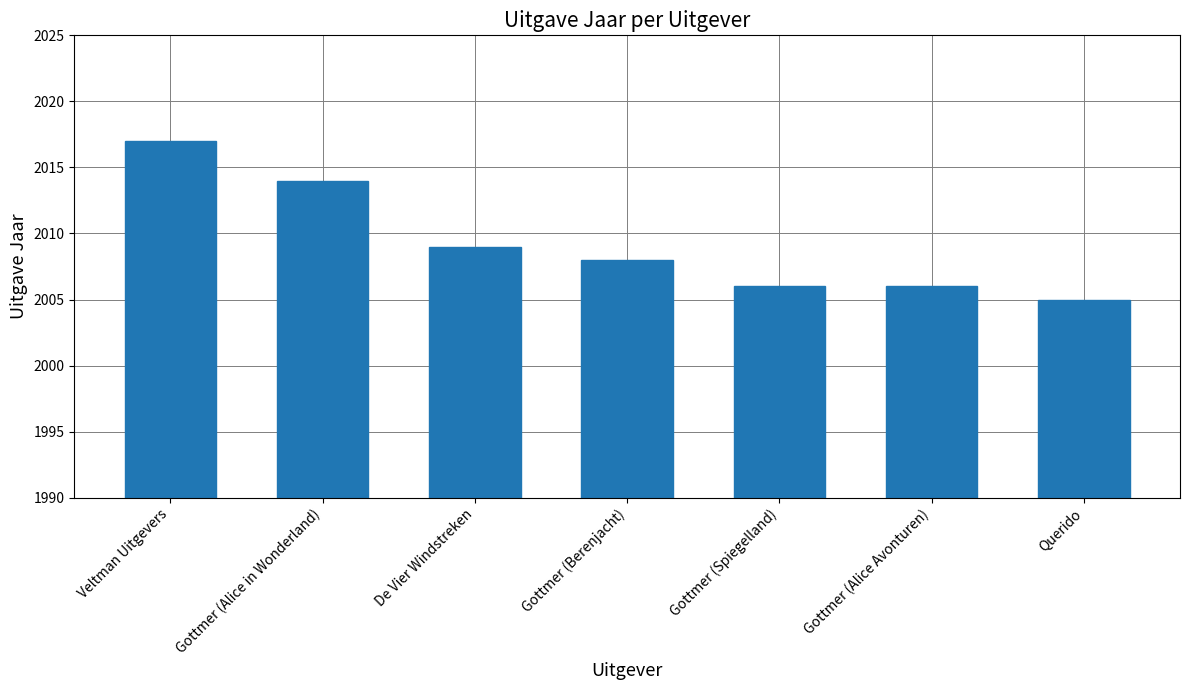

What is the difference between the maximum and second lowest values?

11